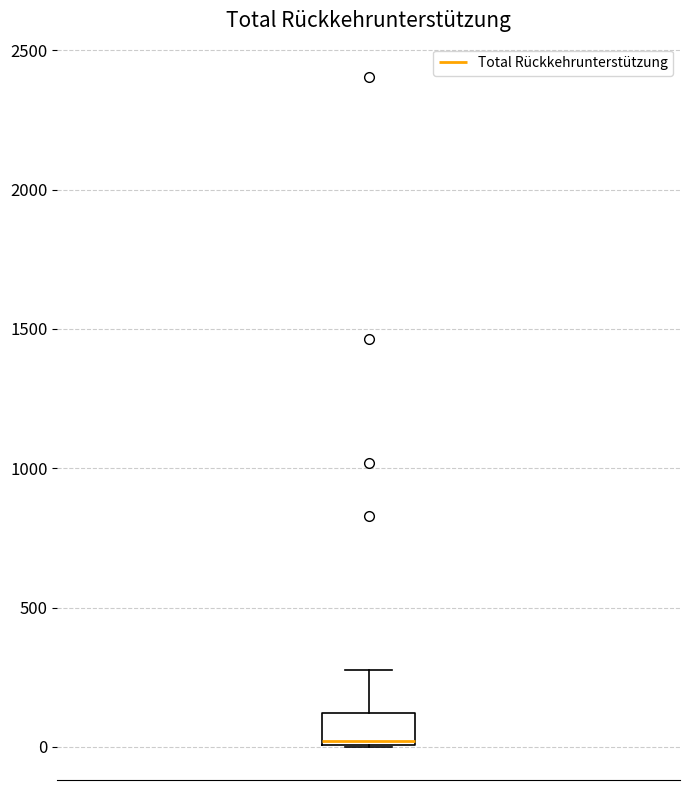

Where is the lower edge of the box on the y-axis? The values are not printed on the chart, so give them approximately, as read against the axis.

0